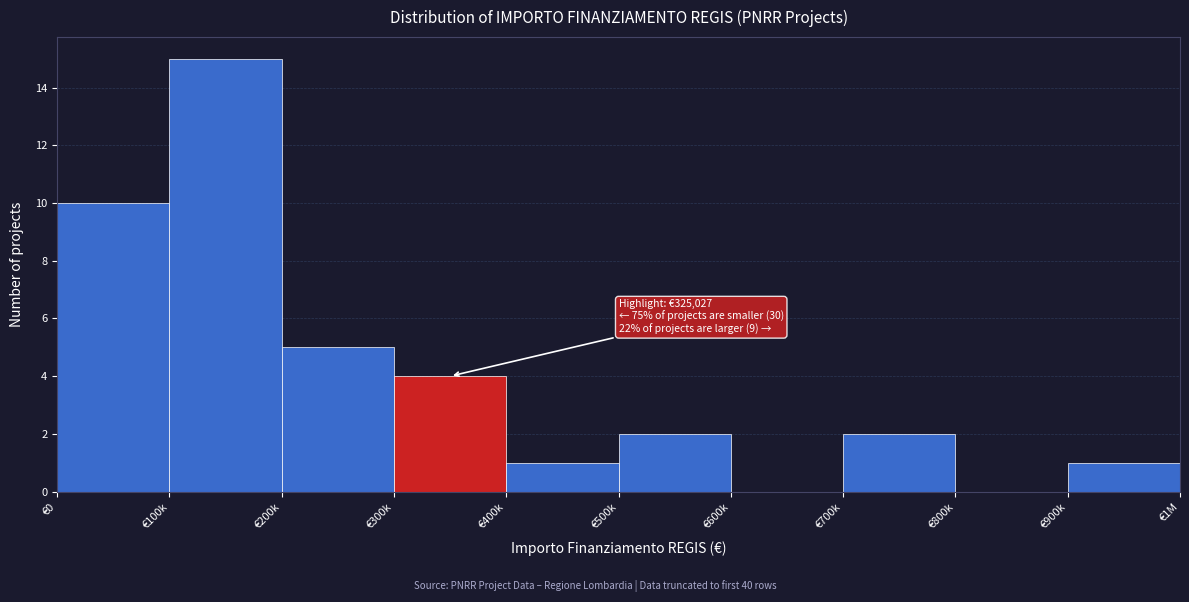

Reading left to right, transcribe all the data shown in this chart.

€0=10	€100k=15	€200k=5	€300k=4	€400k=1	€500k=2	€600k=0	€700k=2	€800k=0	€900k=1